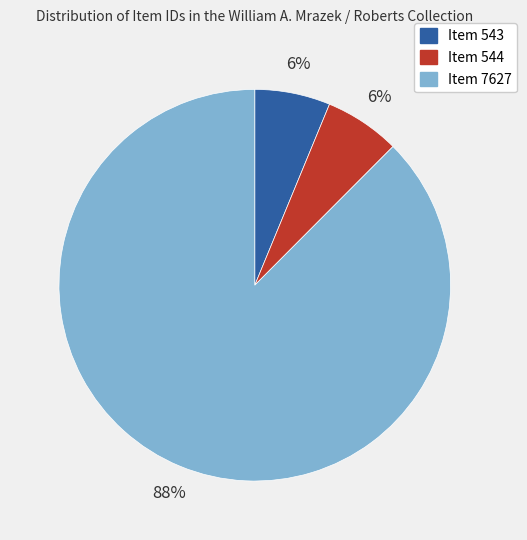

To the nearest percent, what is the combined percentage of Item 543 and Item 544?

12%